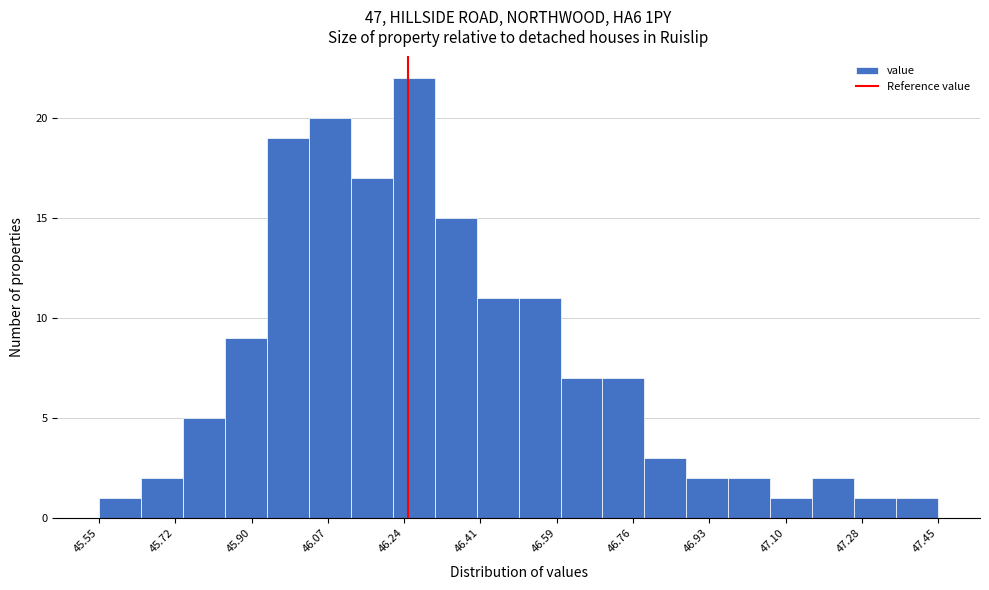

Reading left to right, list every bar in this chart as the range it spans on the x-axis followed by its height. Neither the bar edges nor the heights are printed on the chart, so give them approximately, as read against the axes.

45.550 to 45.645: 1
45.645 to 45.740: 2
45.740 to 45.835: 5
45.835 to 45.930: 9
45.930 to 46.025: 19
46.025 to 46.120: 20
46.120 to 46.215: 17
46.215 to 46.310: 22
46.310 to 46.405: 15
46.405 to 46.500: 11
46.500 to 46.595: 11
46.595 to 46.690: 7
46.690 to 46.785: 7
46.785 to 46.880: 3
46.880 to 46.975: 2
46.975 to 47.070: 2
47.070 to 47.165: 1
47.165 to 47.260: 2
47.260 to 47.355: 1
47.355 to 47.450: 1